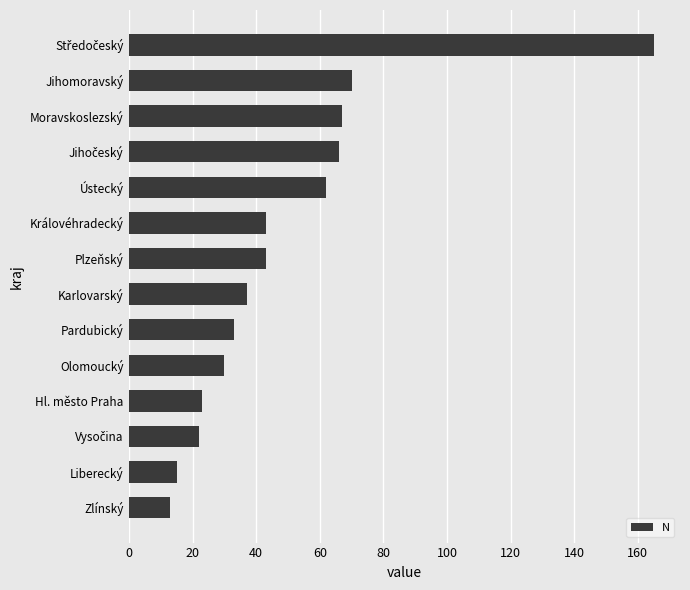

Reading top to bottom, transcribe all the data shown in this chart.

165	70	67	66	62	43	43	37	33	30	23	22	15	13